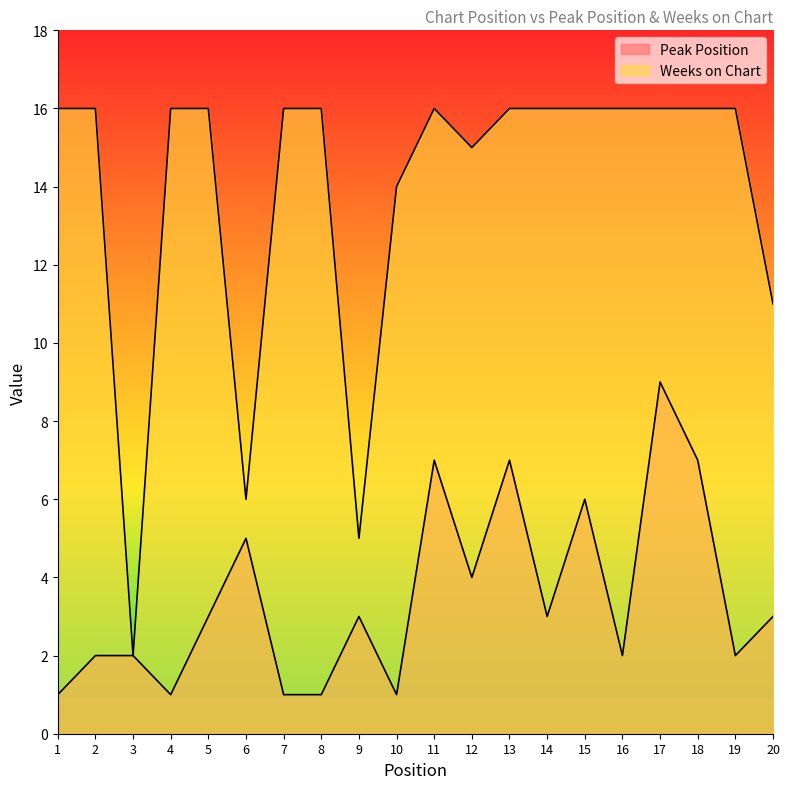

Which series has the largest range (max minus min)?

Weeks on Chart